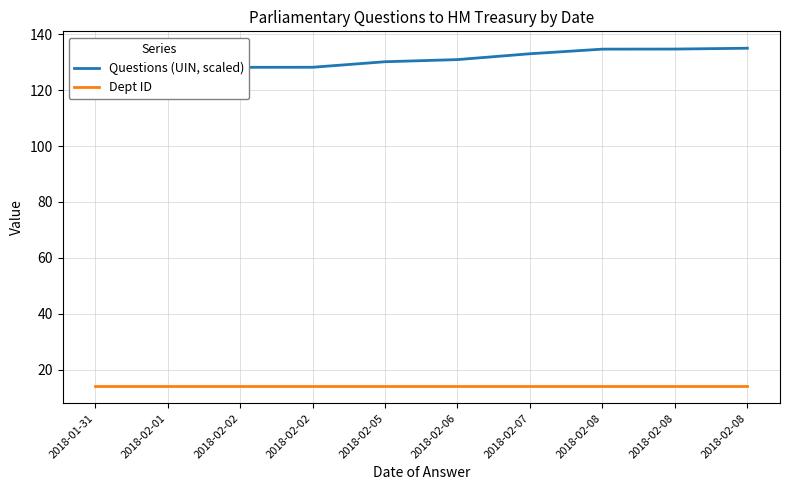

What are all the series names shown in the legend?

Questions (UIN, scaled), Dept ID